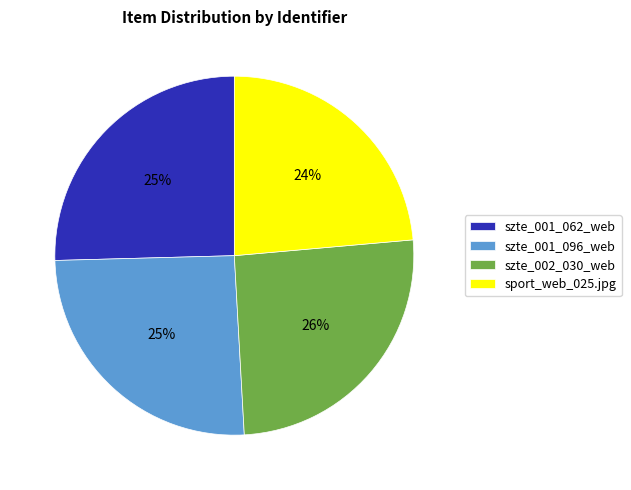

Does szte_002_030_web account for over 50% of the chart?

No